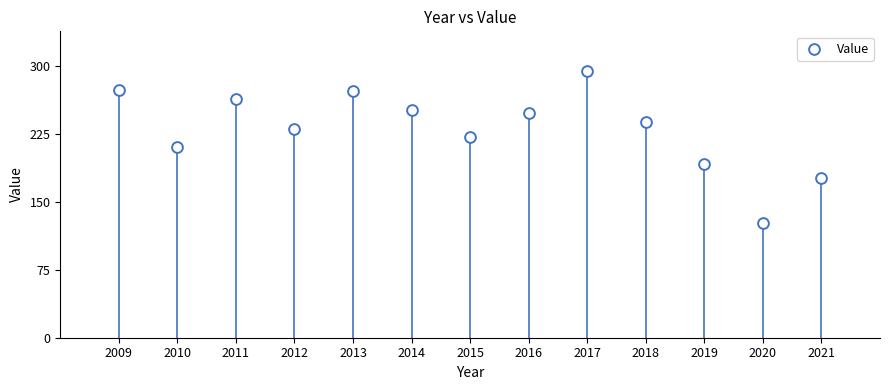

What is the range of Y values (max minus min)?

167.2